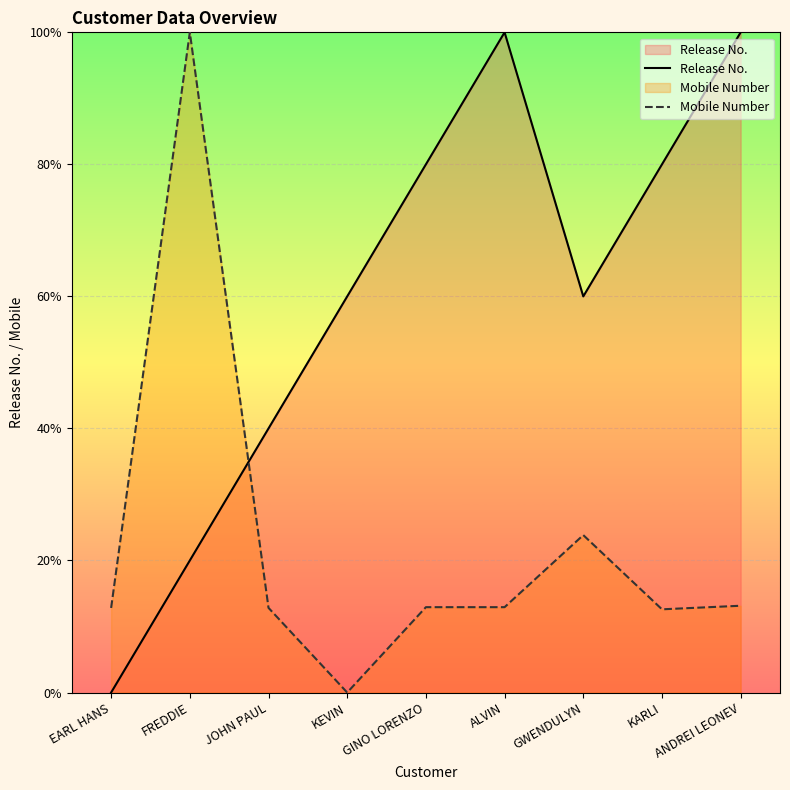

At which category does Mobile Number reach its first local valley?

KEVIN